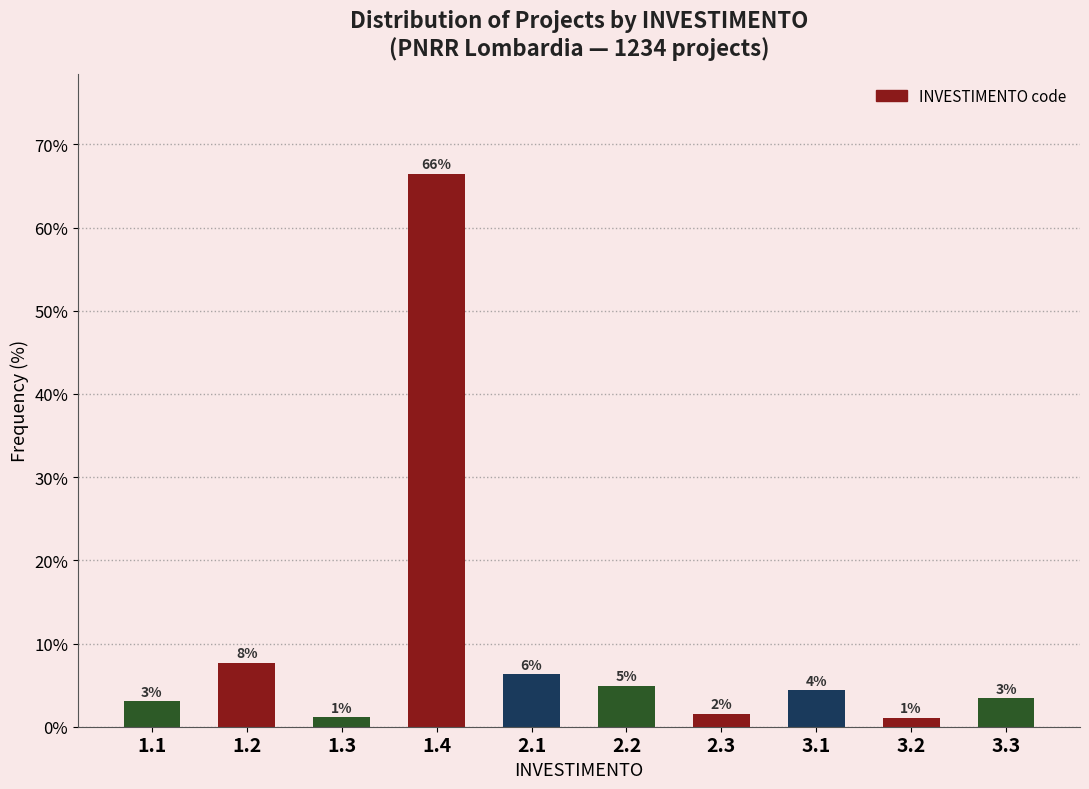

How many bars are there in total?

10